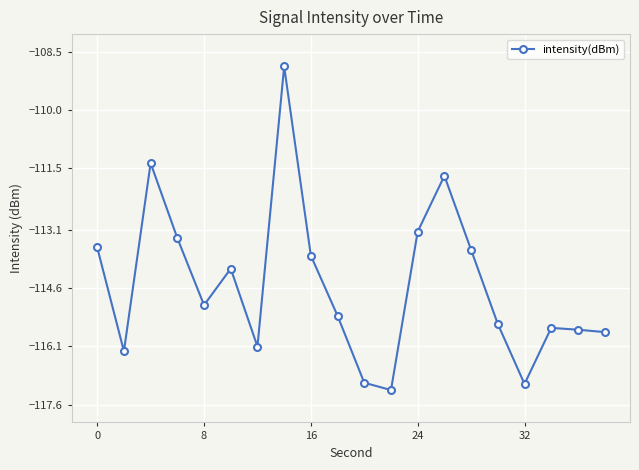

What is the minimum value shown in the chart?

-117.2